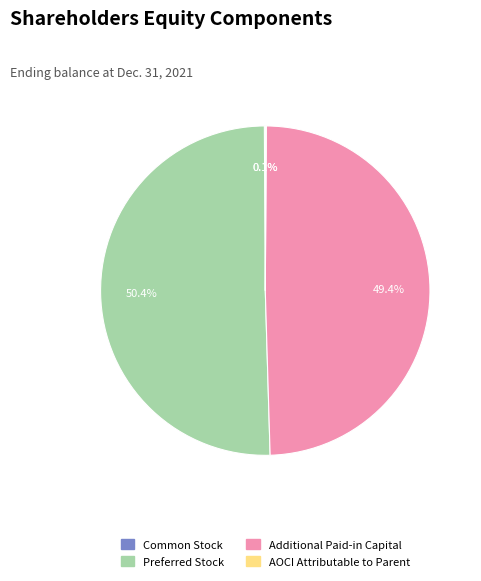

Is there a majority slice in this chart?

Yes